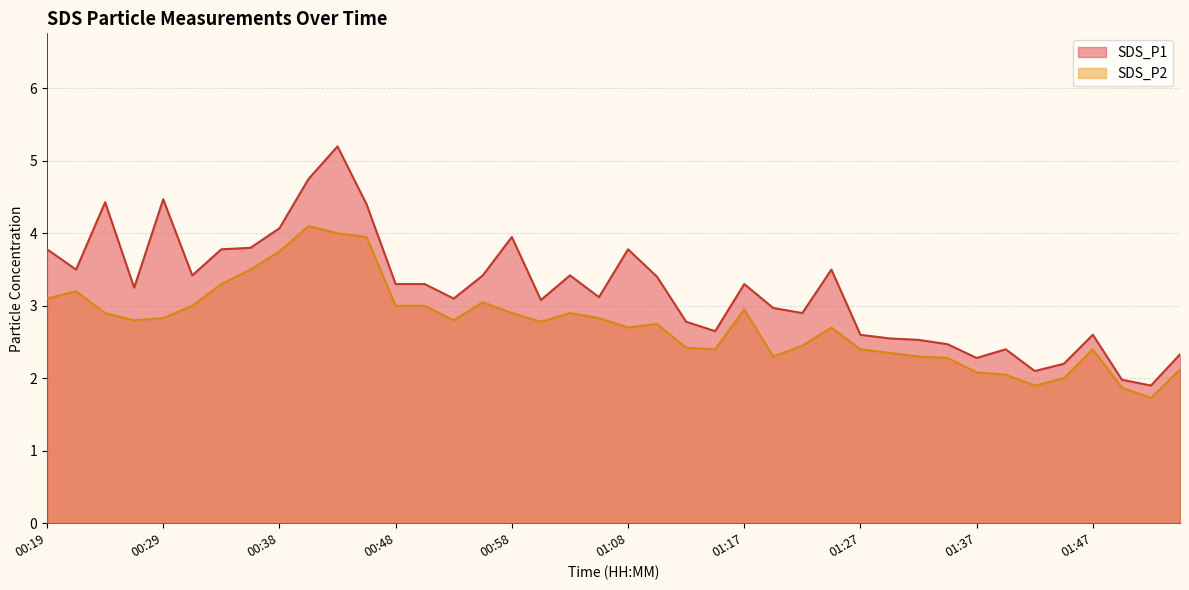

How many data points does each series have?

40